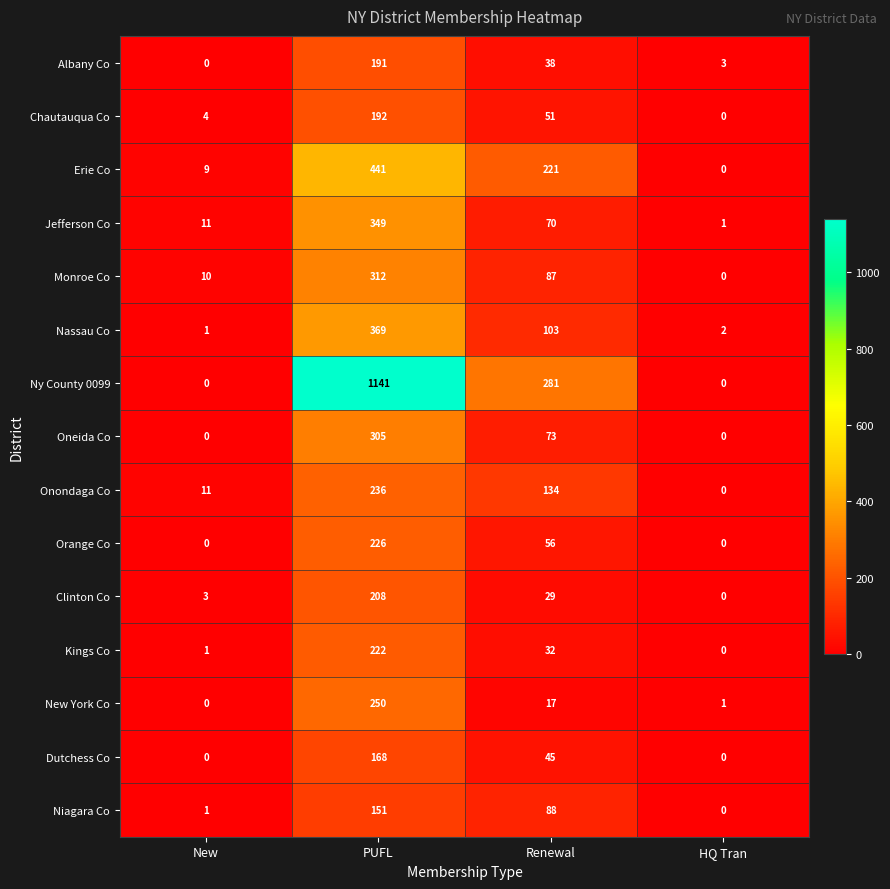

The New York Co series shows 0 at HQ Tran. True or false?

False